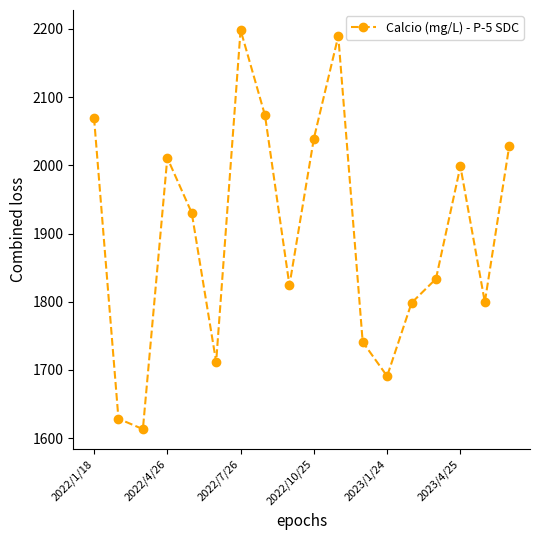

What is the value of the 3rd point from the left?

1613.2